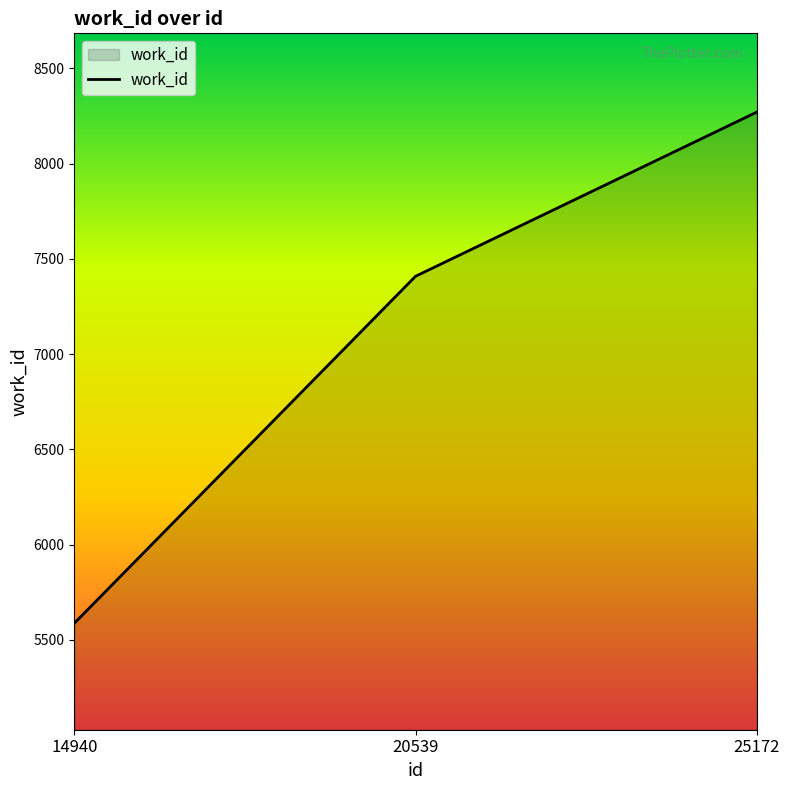

Where is the data nearest to the value 6929?

20539